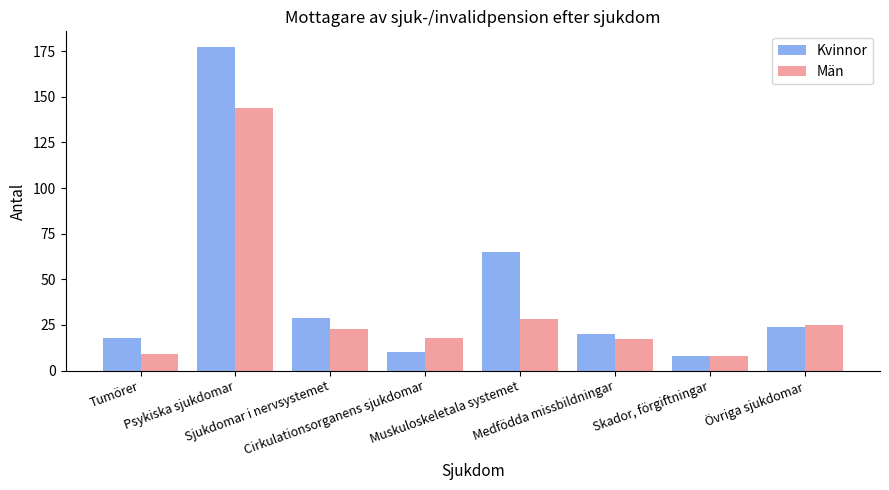

Which series changed the most between Sjukdomar i nervsystemet and Cirkulationsorganens sjukdomar?

Kvinnor